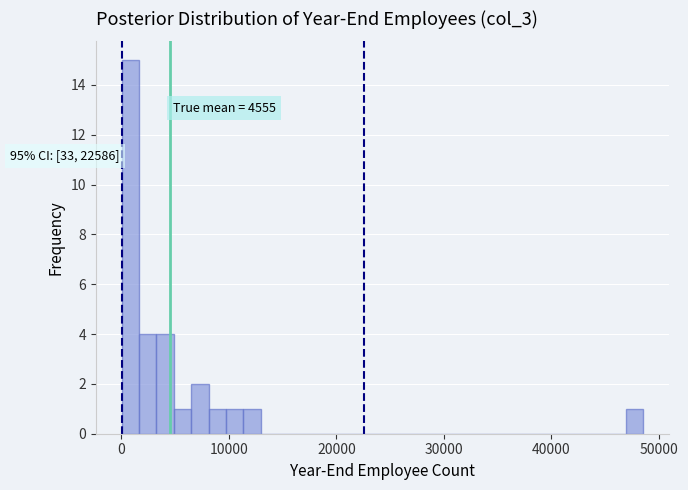

Read against the x-axis, roughly where is the centre of the tallest bar?

1000